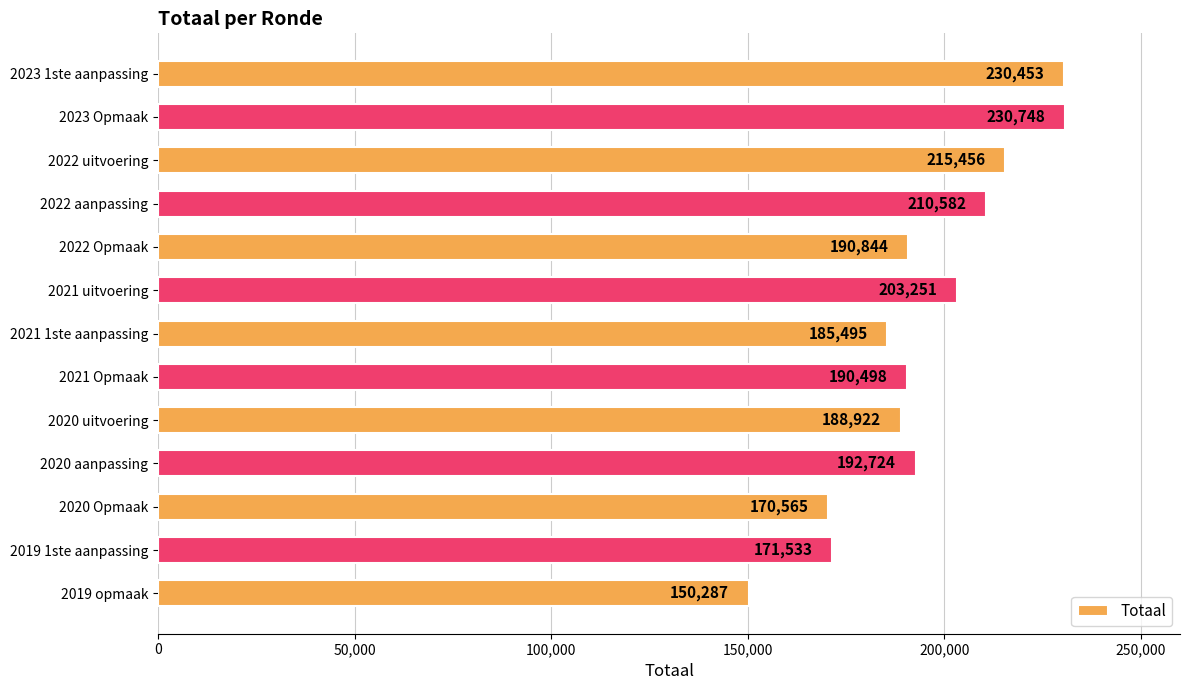

Reading bottom to top, extract all data points from this chart.

2019 opmaak=150287	2019 1ste aanpassing=171533	2020 Opmaak=170565	2020 aanpassing=192724	2020 uitvoering=188922	2021 Opmaak=190498	2021 1ste aanpassing=185495	2021 uitvoering=203251	2022 Opmaak=190844	2022 aanpassing=210582	2022 uitvoering=215456	2023 Opmaak=230748	2023 1ste aanpassing=230453